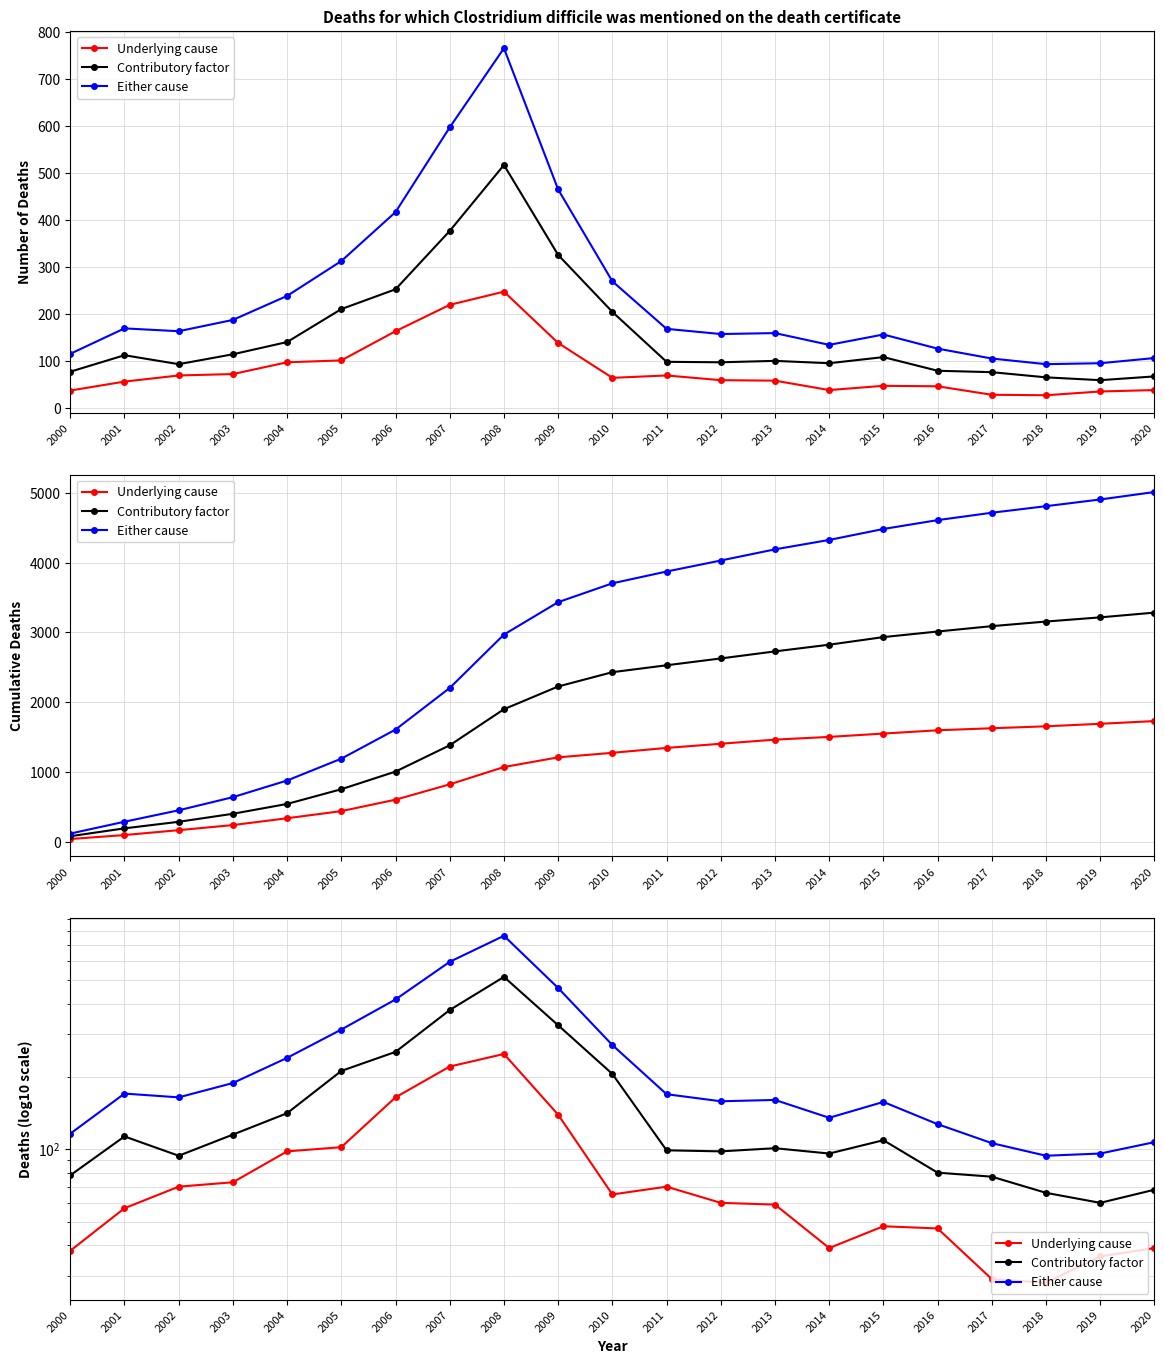

Which series has the widest spread of values?

Either cause